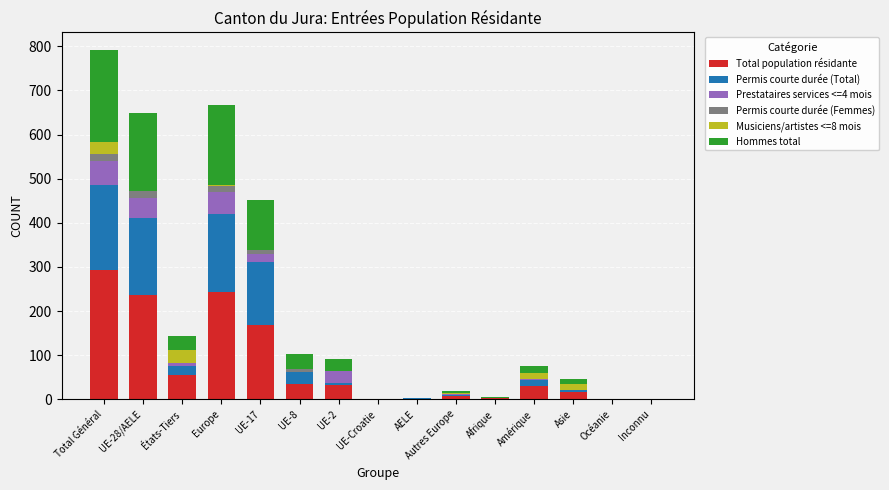

At which category is the sum across all series the highest?

Total Général